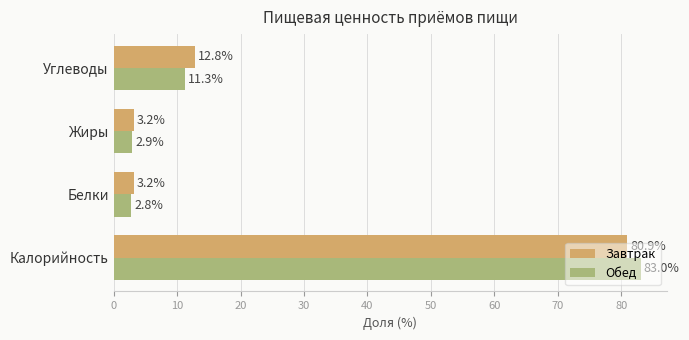

True or false: Завтрак has a value of 12.8 at Углеводы.

True